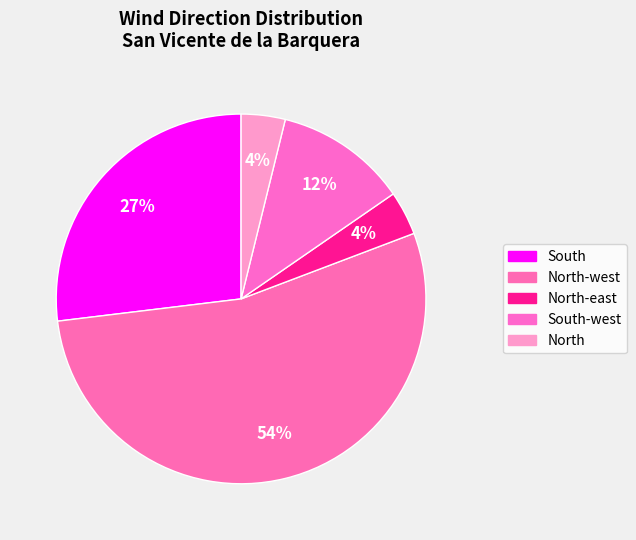

How many slices are in this pie chart?

5